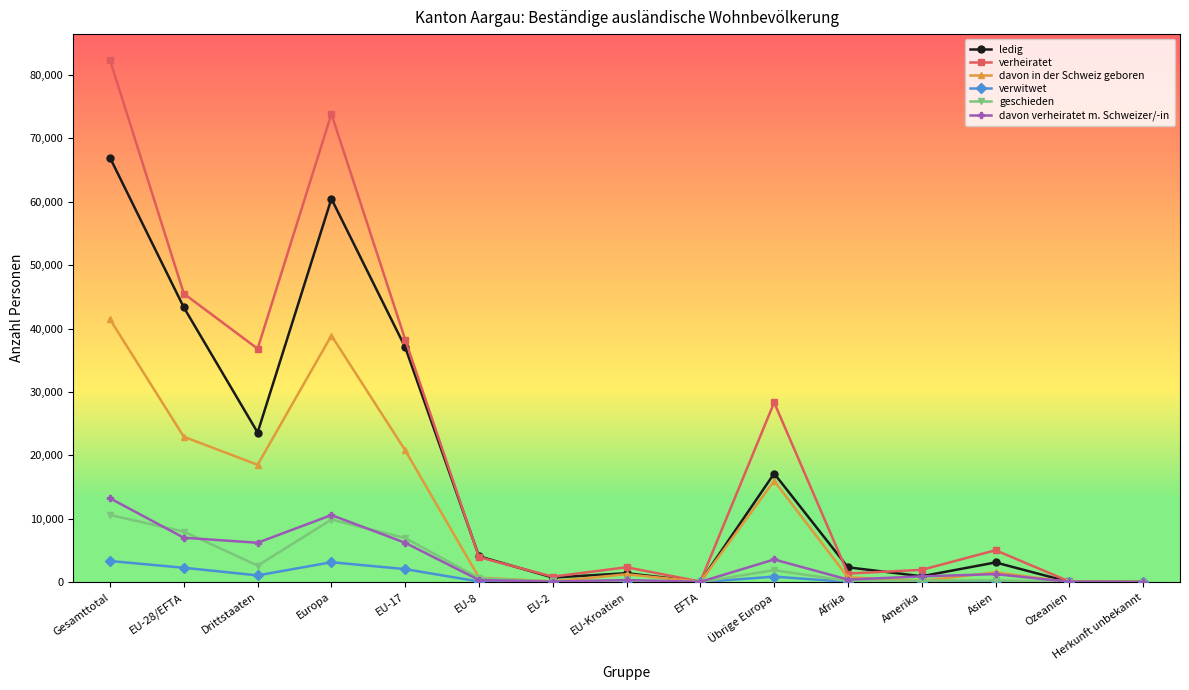

What is the label of the 5th point from the left?

EU-17